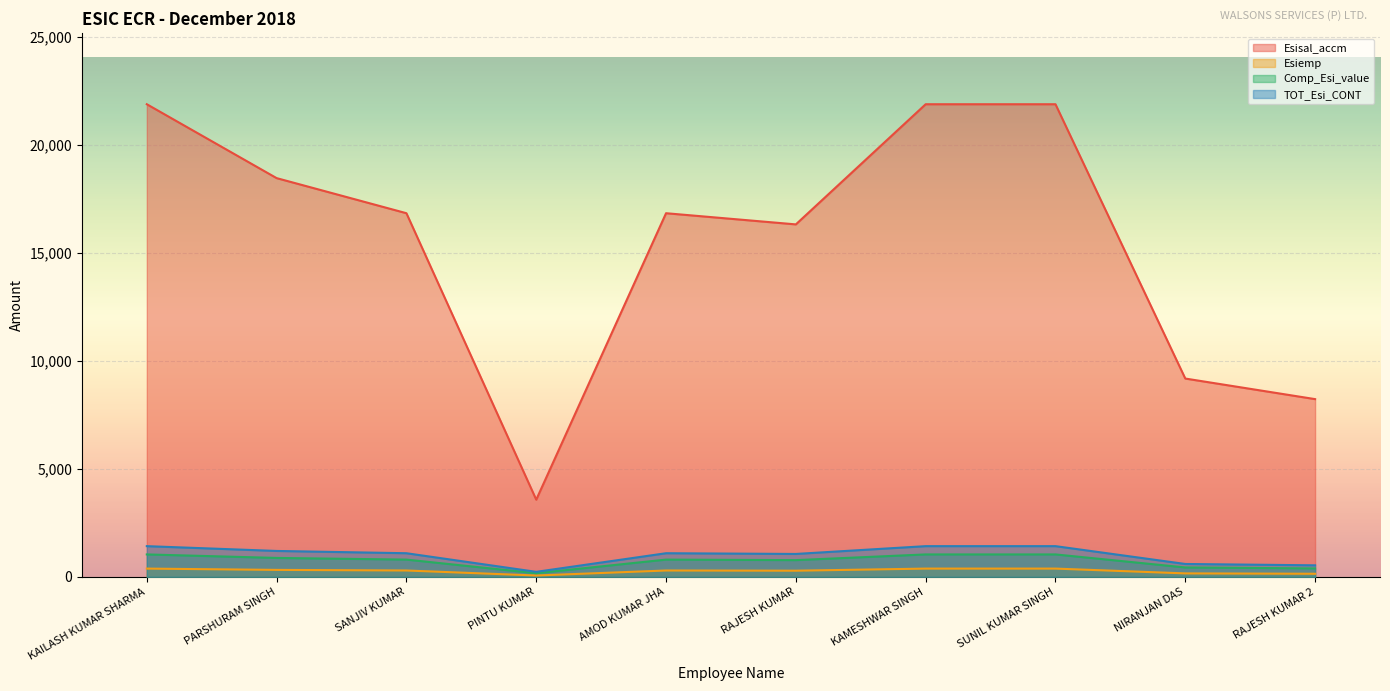

What is the difference between the maximum and minimum values in the Comp_Esi_value series?

869.2